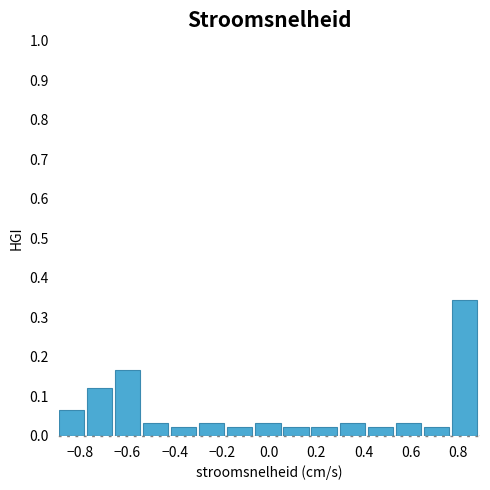

Reading left to right, transcribe this chart: for each bar, give the range it covers on the x-axis and its height. Neither the bar edges nor the heights are printed on the chart, so give them approximately, as read against the axes.

-0.90 to -0.78: 0.07
-0.78 to -0.66: 0.12
-0.66 to -0.54: 0.17
-0.54 to -0.42: 0.03
-0.42 to -0.30: 0.02
-0.30 to -0.18: 0.03
-0.18 to -0.06: 0.02
-0.06 to 0.06: 0.03
0.06 to 0.18: 0.02
0.18 to 0.30: 0.02
0.30 to 0.42: 0.03
0.42 to 0.54: 0.02
0.54 to 0.66: 0.03
0.66 to 0.78: 0.02
0.78 to 0.90: 0.34